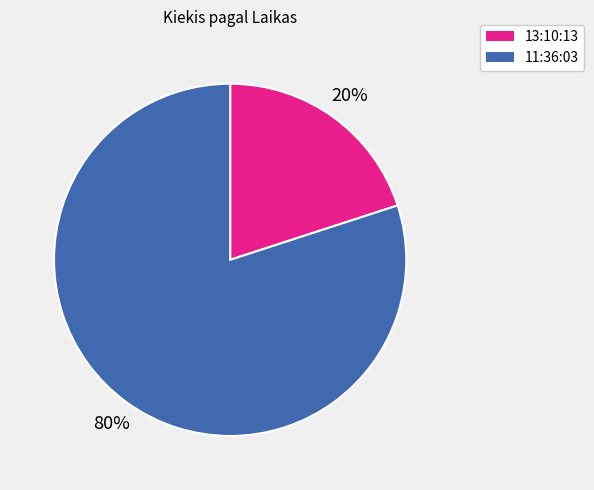

To the nearest percent, what is the average slice percentage?

50%